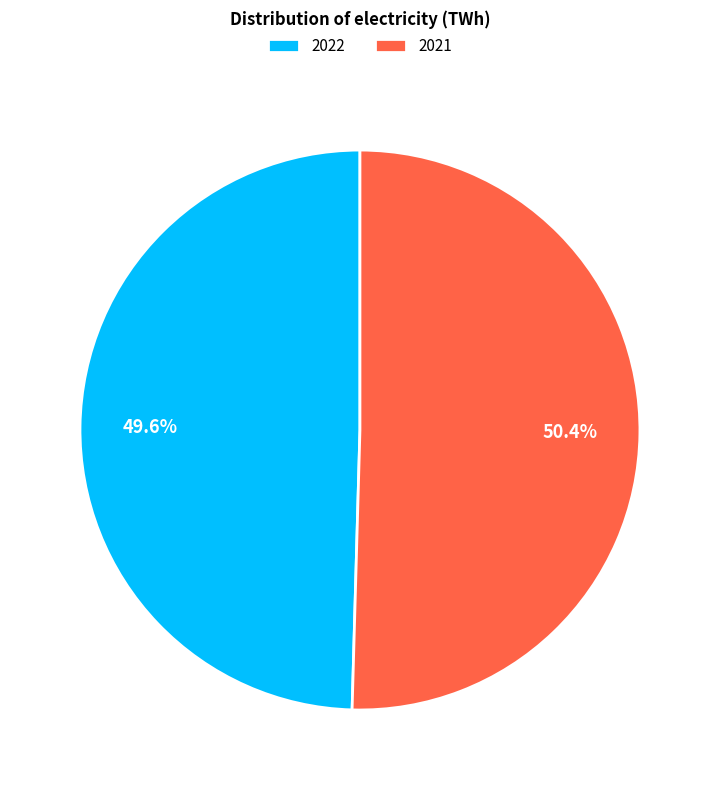

Count the number of slices in the pie.

2